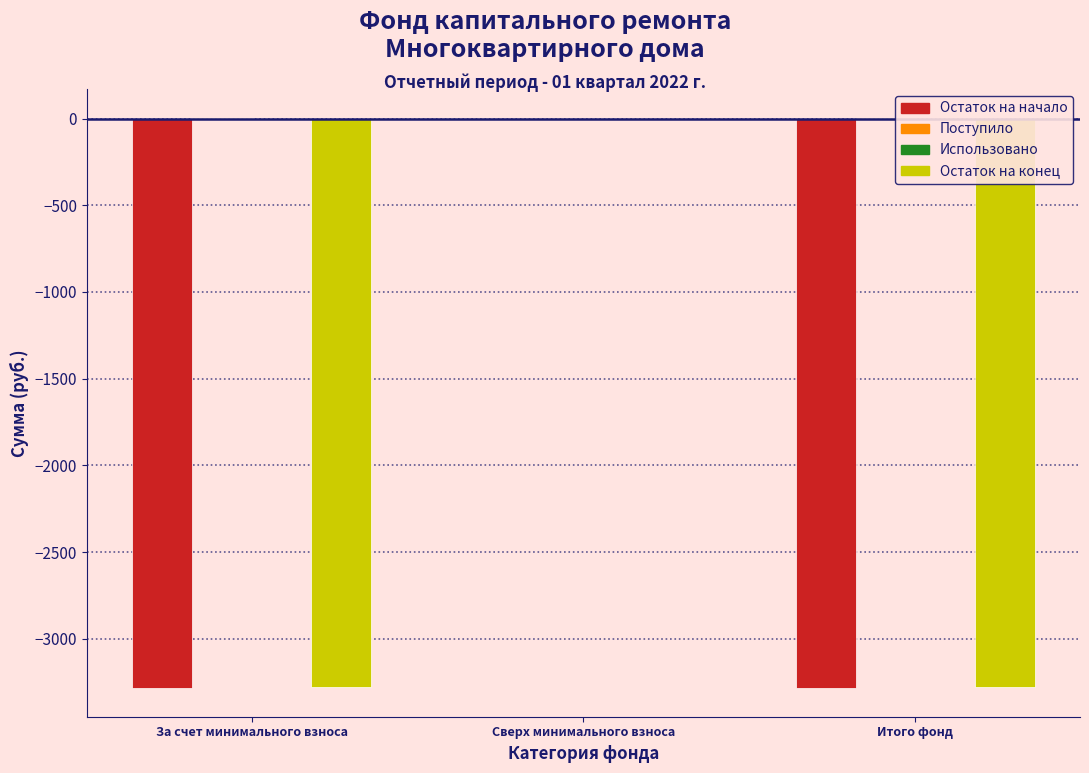

What is the sum of all Остаток на начало values?

-6569.6